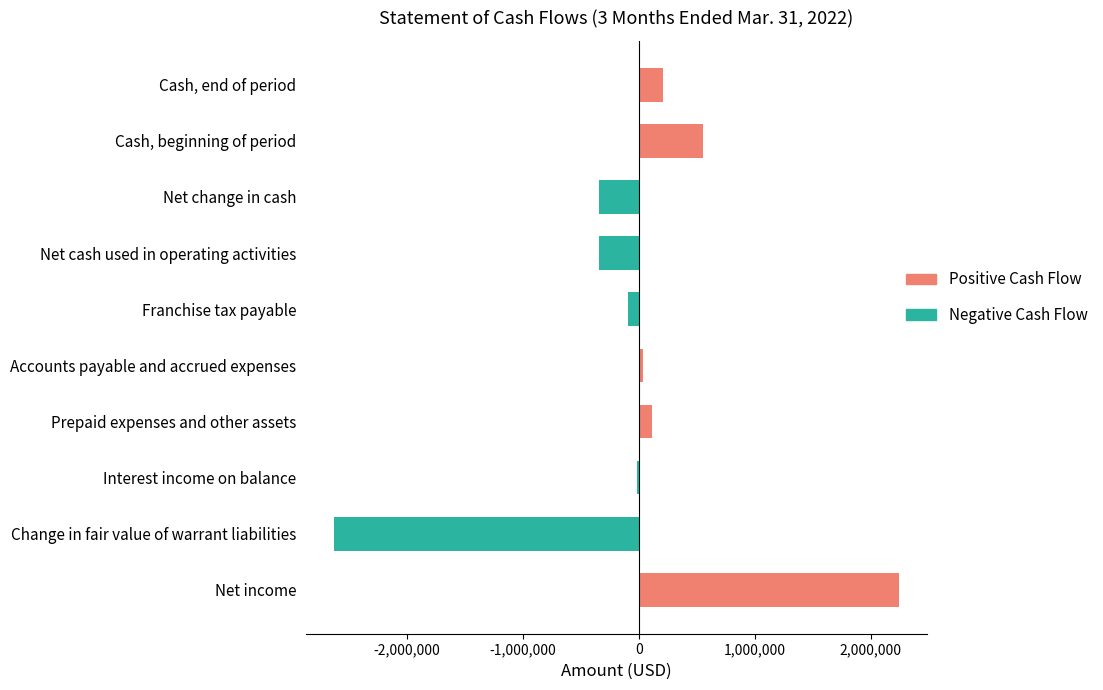

Reading right to left, transcribe all the data shown in this chart.

Cash, end of period=209610	Cash, beginning of period=552302	Net change in cash=-342692	Net cash used in operating activities=-342692	Franchise tax payable=-91457	Accounts payable and accrued expenses=38808	Prepaid expenses and other assets=109974	Interest income on balance=-16682	Change in fair value of warrant liabilities=-2625263	Net income=2241928